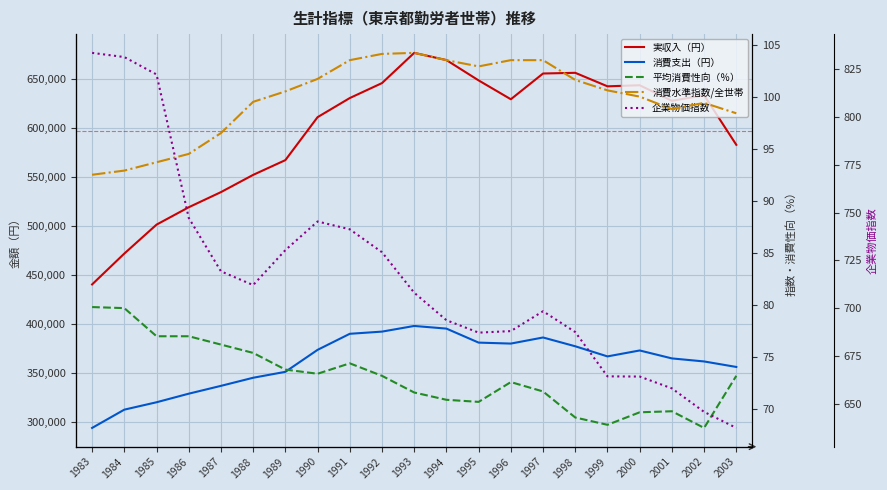

What is the average value of the 実収入（円） series?

597385.2